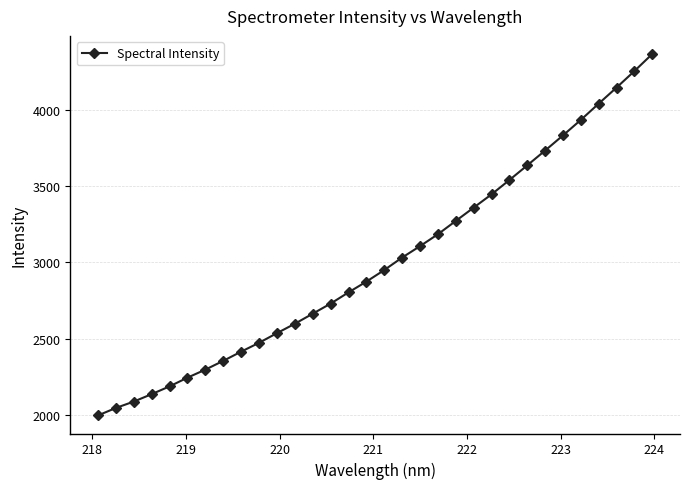

What is the greatest value displayed?

4363.8